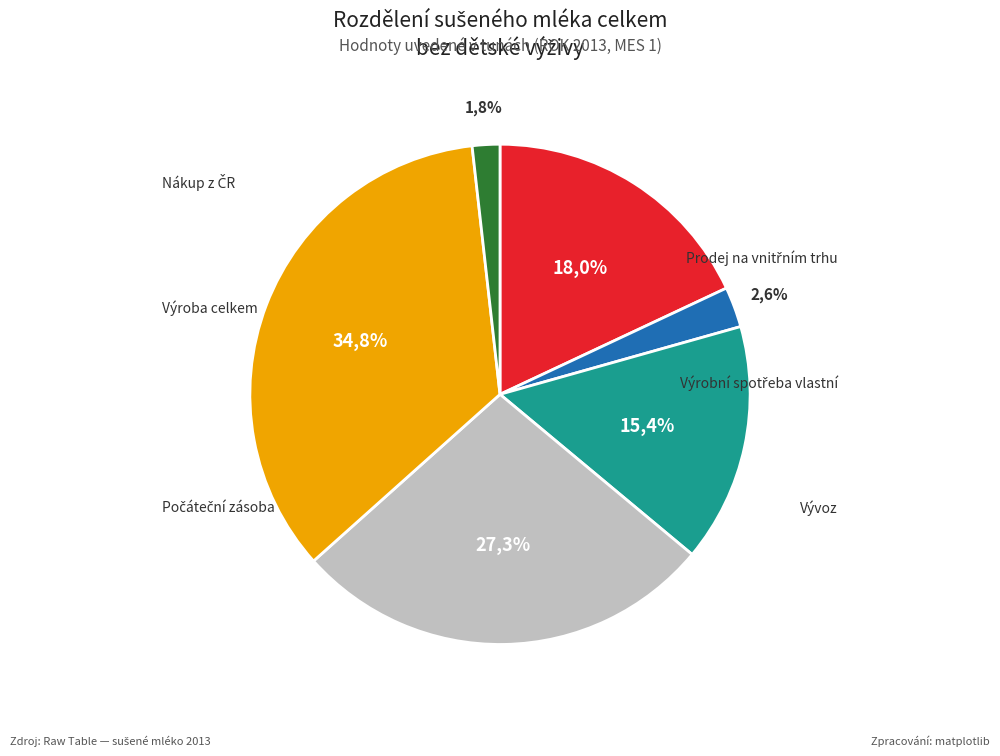

Is Prodej na vnitřním trhu the majority of the pie?

No